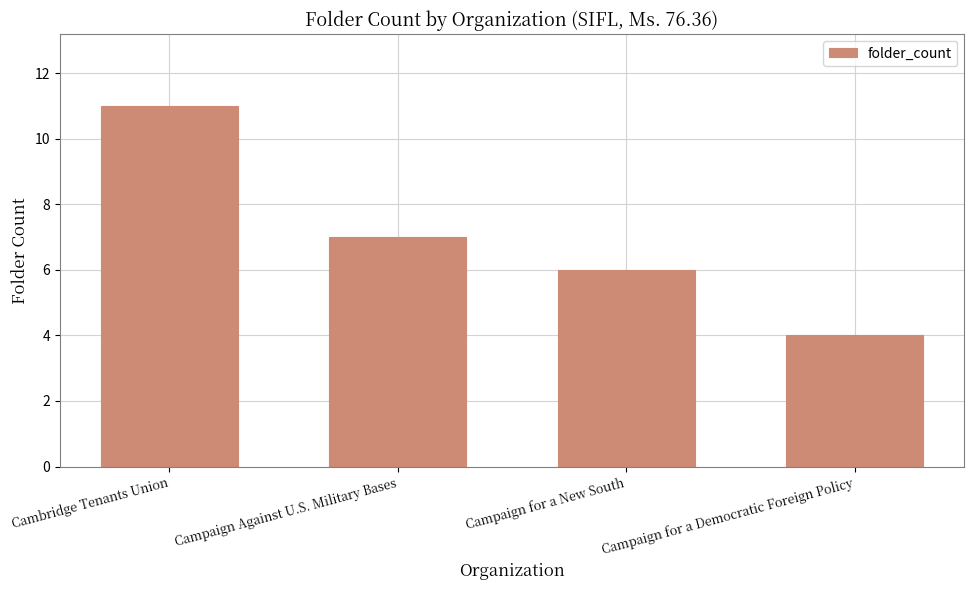

What is the approximate value at Cambridge Tenants Union?

11